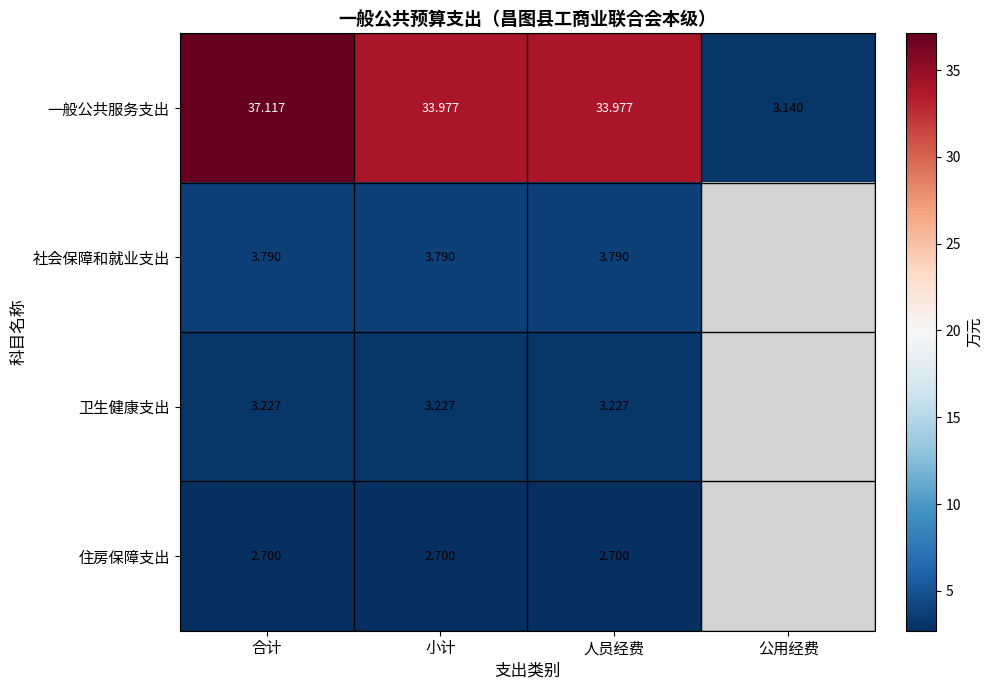

The 社会保障和就业支出 series shows 5.3 at 合计. True or false?

False